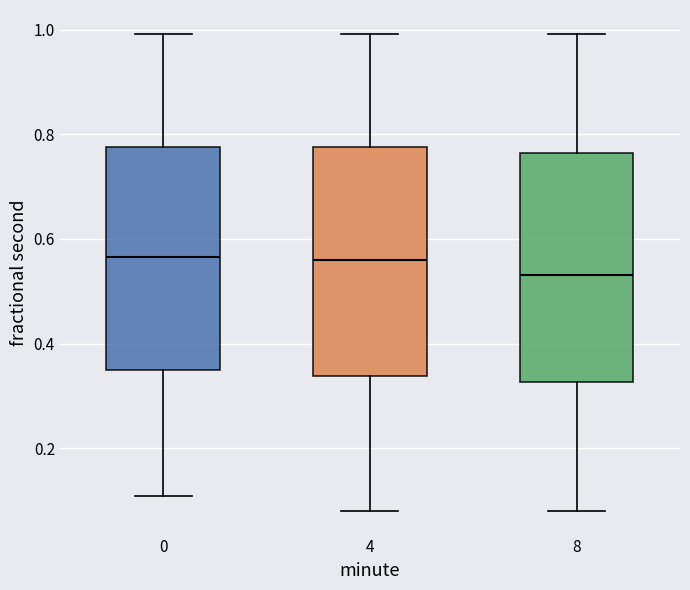

Reading left to right, read every box against the y-axis: the position of its median line, the range the box covers, and the ends of its whiskers. The values are not printed on the chart, so give them approximately, as read against the axis.

0: median 0.56, box 0.34 to 0.78, whiskers 0.10 to 1.00
4: median 0.56, box 0.34 to 0.78, whiskers 0.08 to 1.00
8: median 0.54, box 0.32 to 0.76, whiskers 0.08 to 1.00